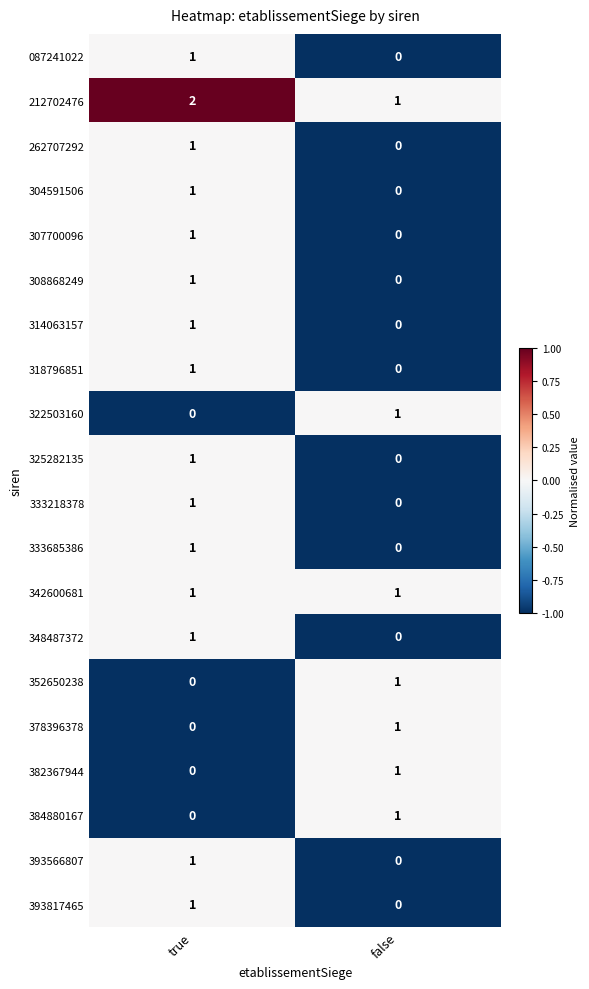

At which label is 304591506 closest to 0?

false